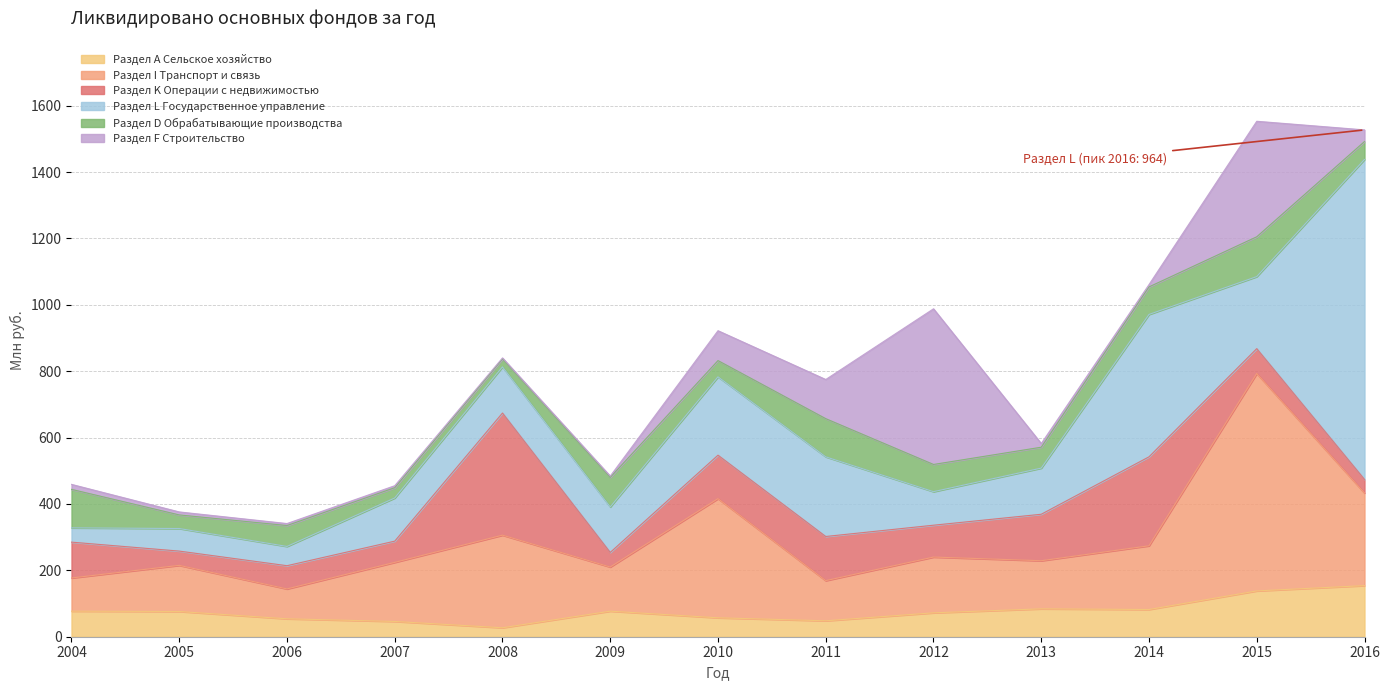

Where does the Раздел L Государственное управление series first go above 139?

2010